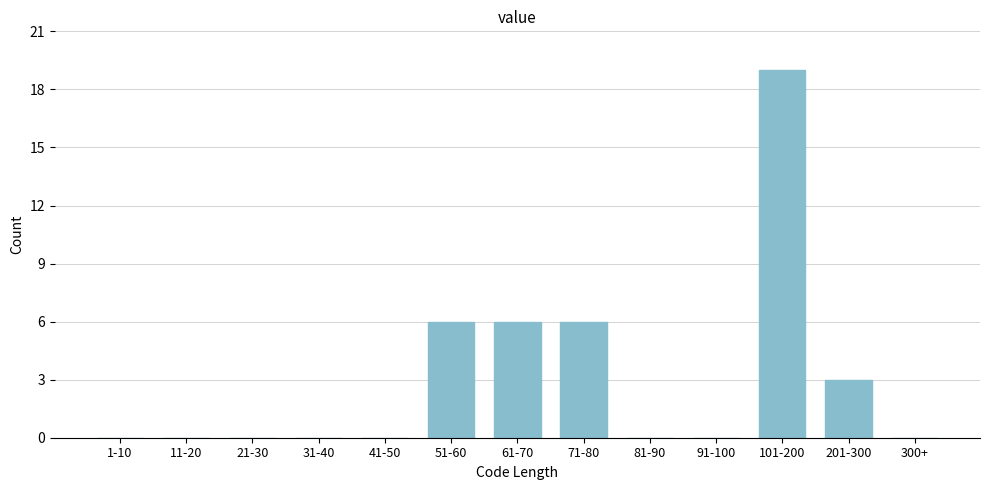

Reading right to left, what are all the values shown in this chart?

300+=0	201-300=3	101-200=19	91-100=0	81-90=0	71-80=6	61-70=6	51-60=6	41-50=0	31-40=0	21-30=0	11-20=0	1-10=0